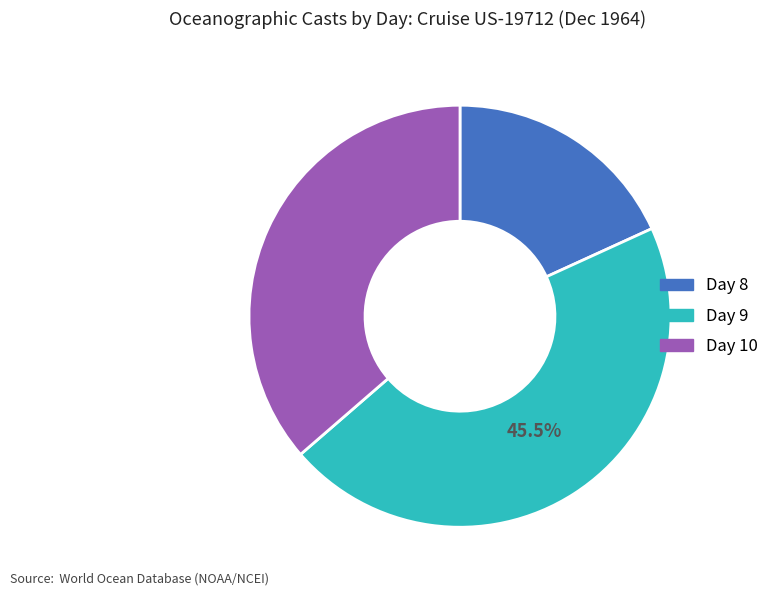

Between Day 9 and Day 8, which is larger?

Day 9